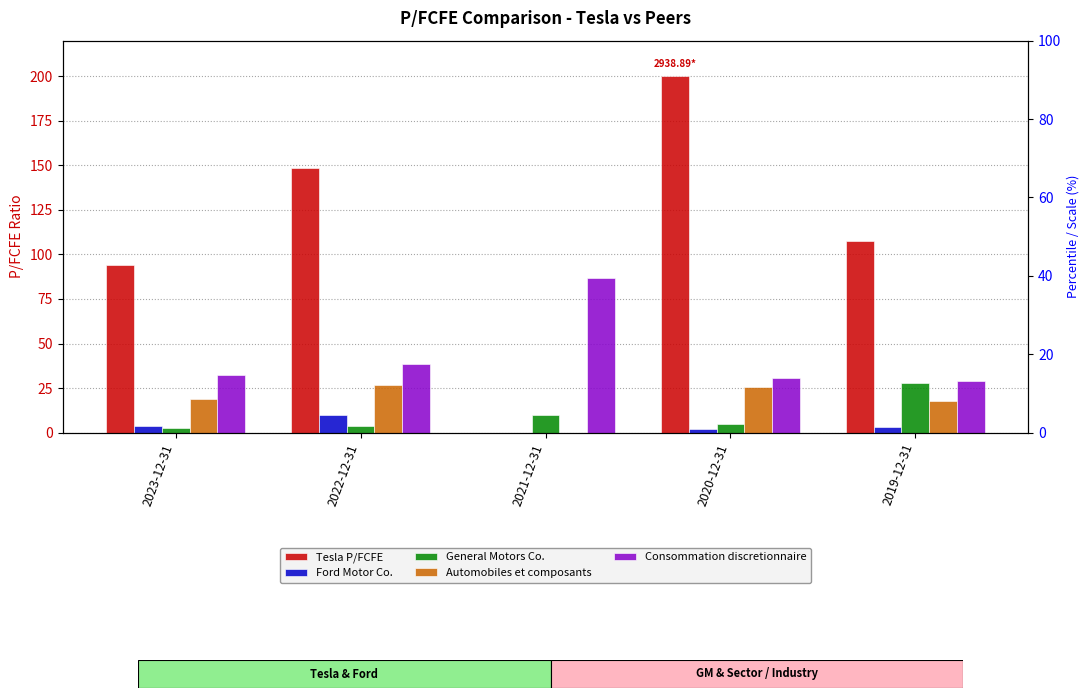

What is the label of the 3rd bar from the right?

2021-12-31